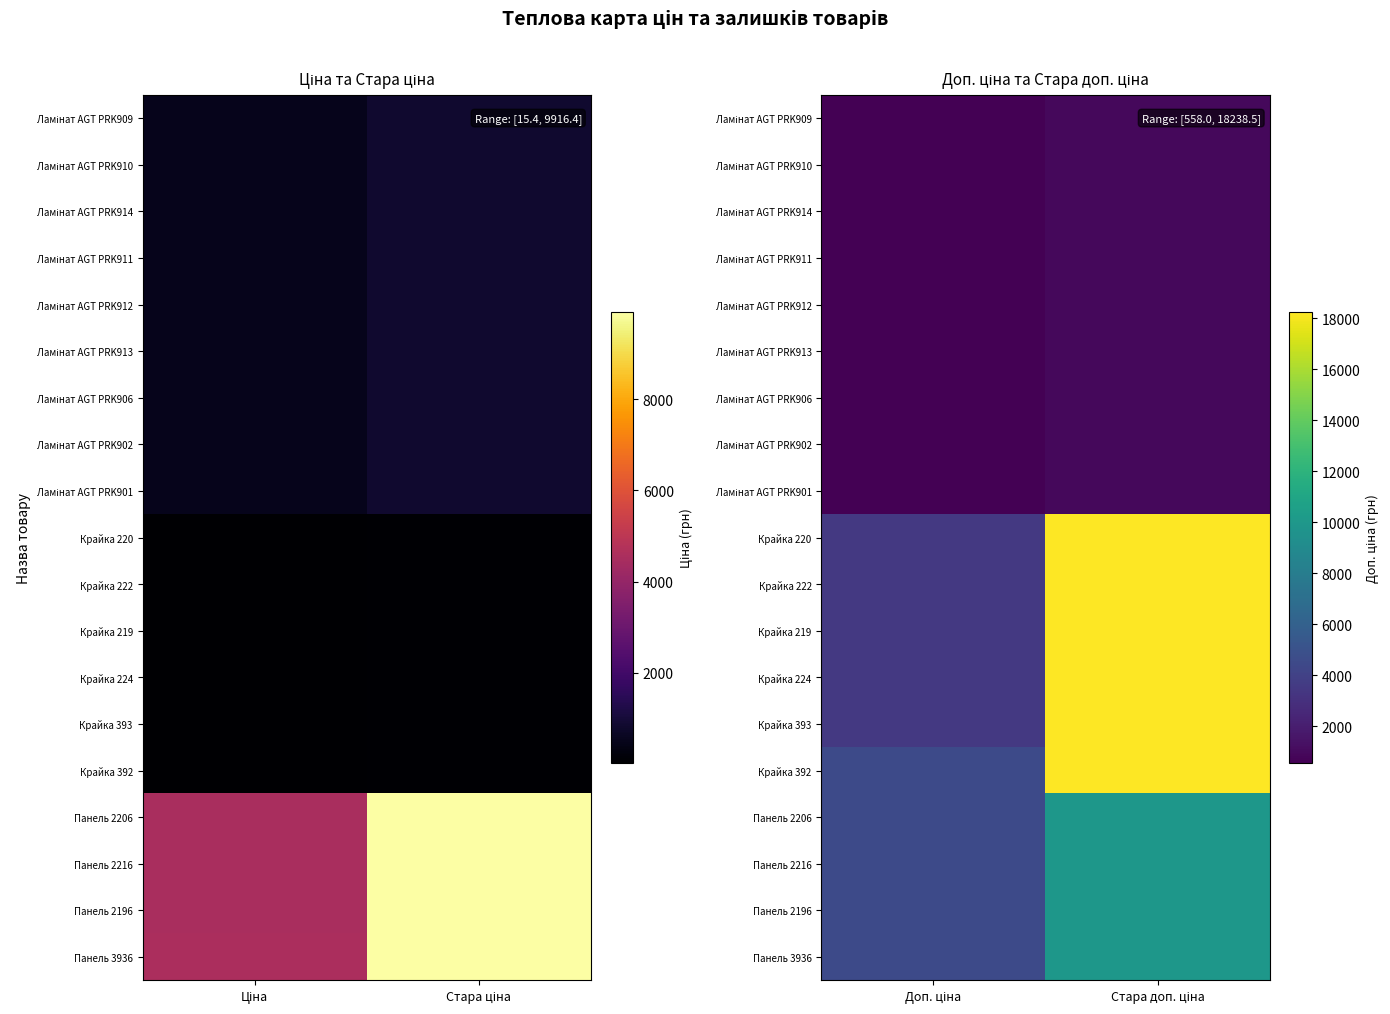

What is the spread (max minus min) of values at Доп. ціна?

4004.0